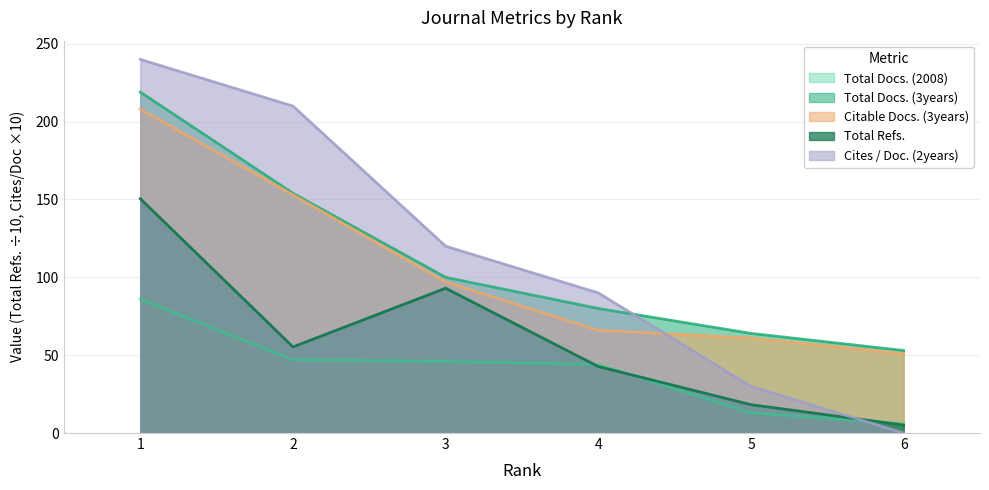

Which series has the widest spread of values?

Cites / Doc. (2years)